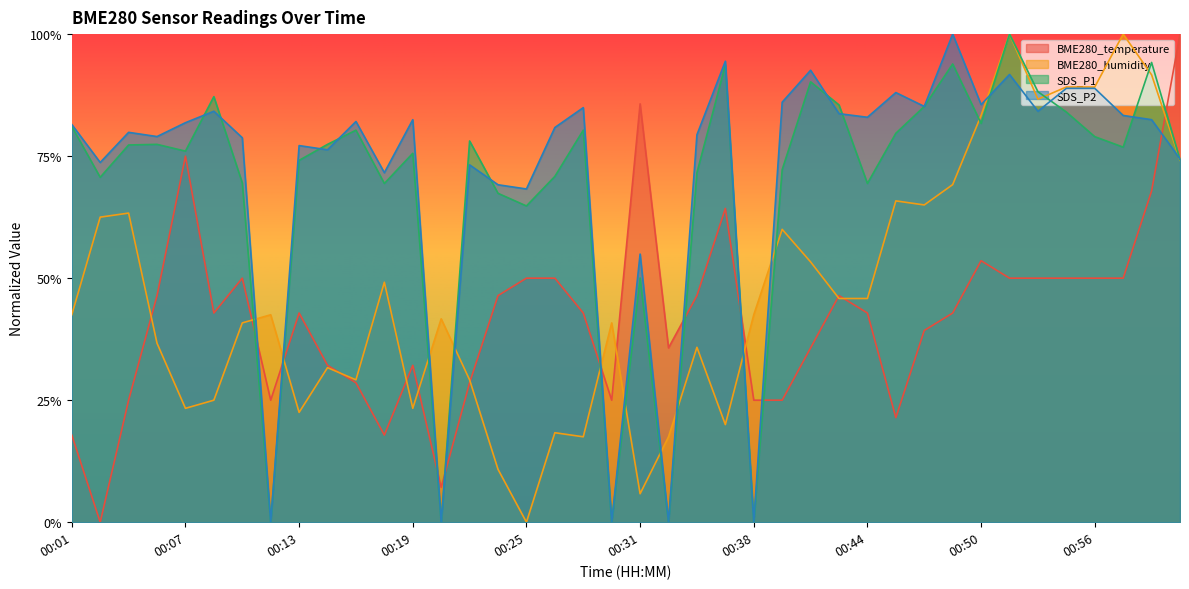

What is the label of the 36th point from the right?

00:07